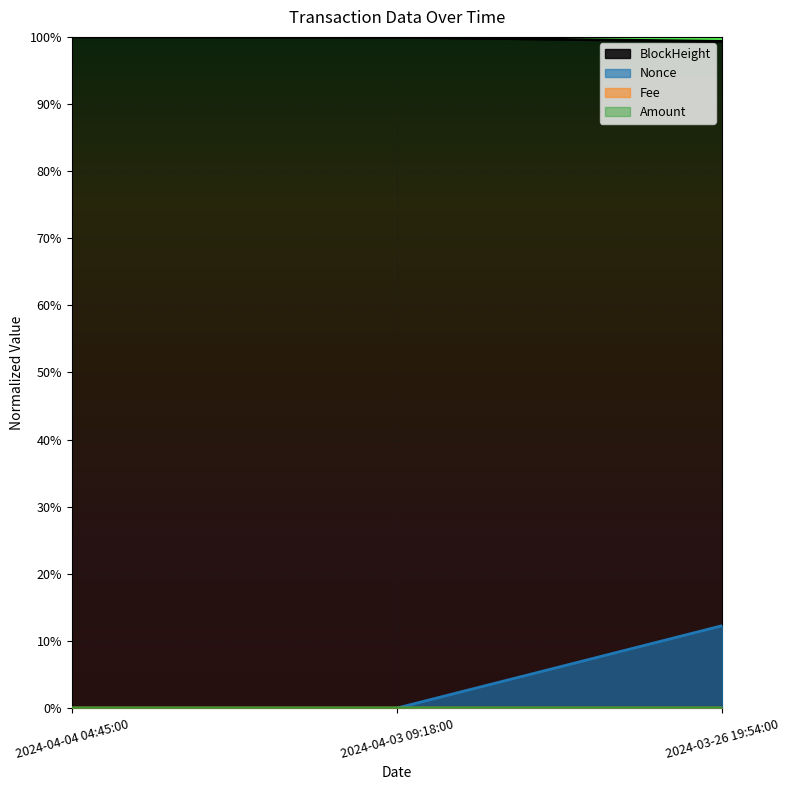

Between 2024-04-04 04:45:00 and 2024-04-03 09:18:00, which is larger?

2024-04-04 04:45:00